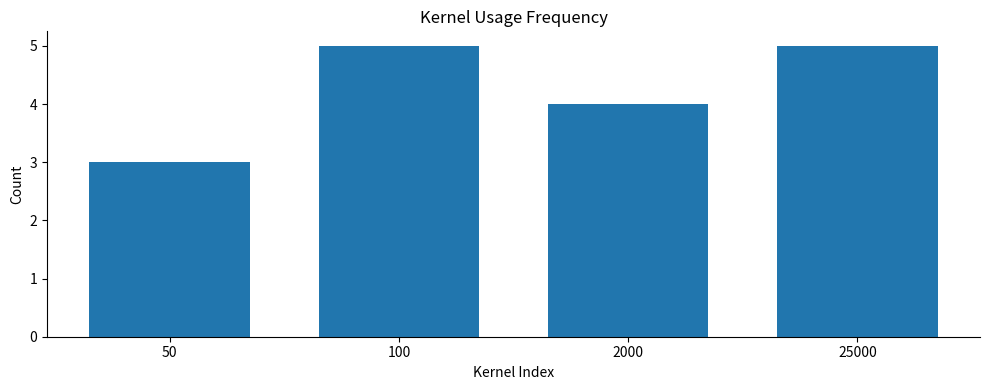

Reading right to left, extract all data points from this chart.

25000=5	2000=4	100=5	50=3